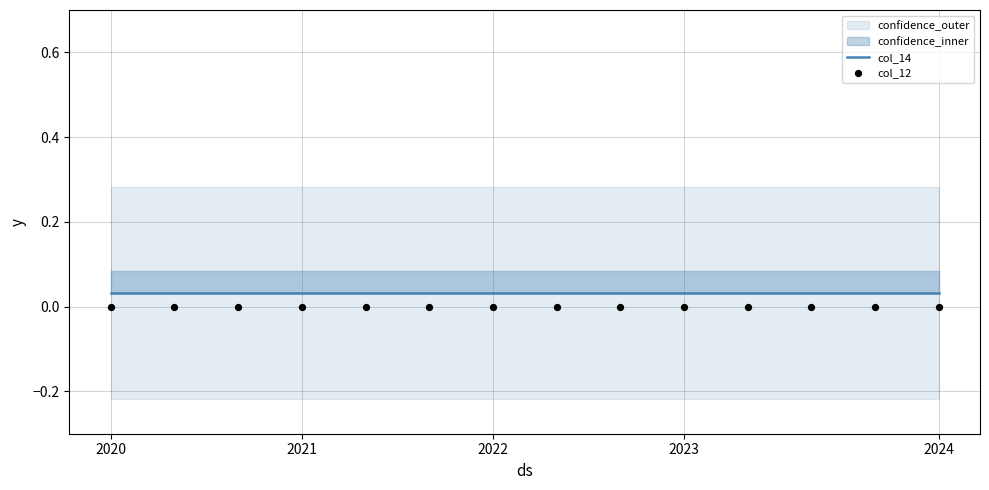

At which category is the sum across all series the highest?

2020